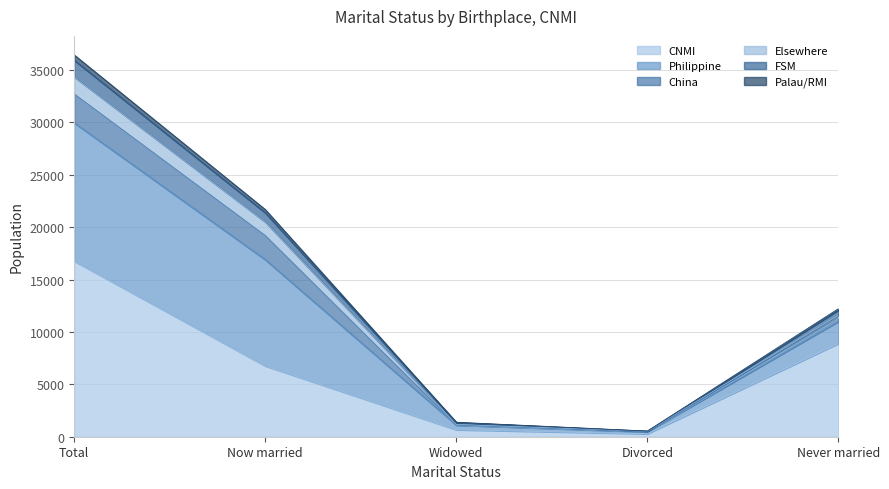

How many values in the CNMI series are below 6755?

2